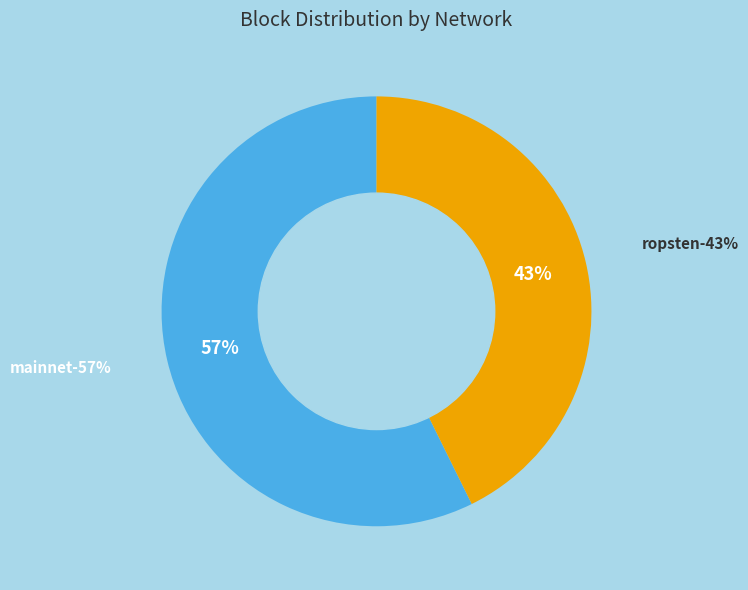

Does mainnet (3a4c7d08) account for over 50% of the chart?

Yes